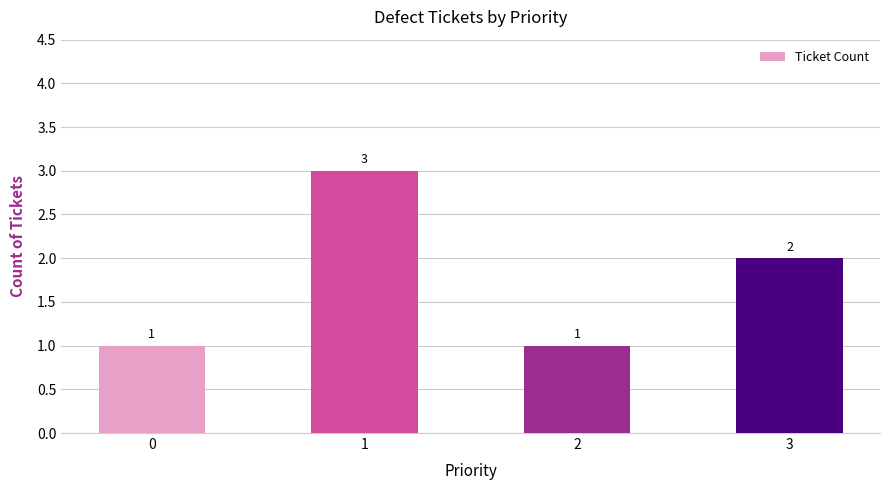

What is the minimum value shown in the chart?

1